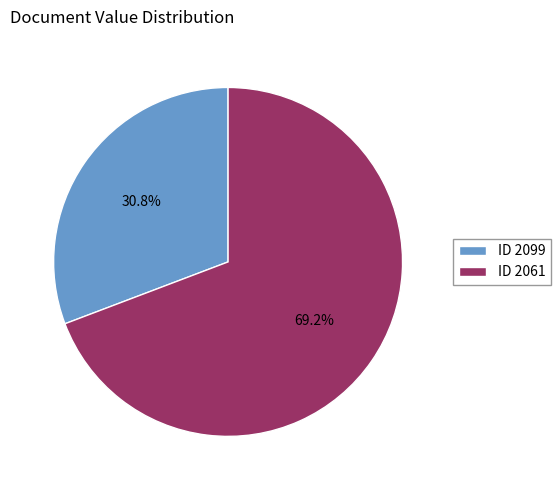

How many slices are in this pie chart?

2